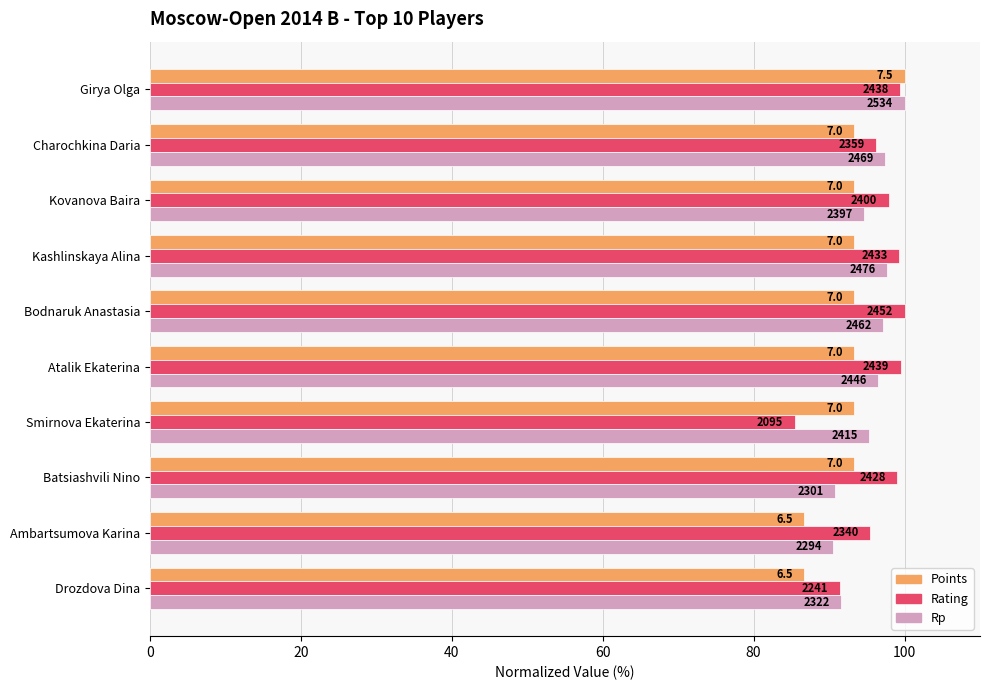

What are all the series names shown in the legend?

Points, Rating, Rp